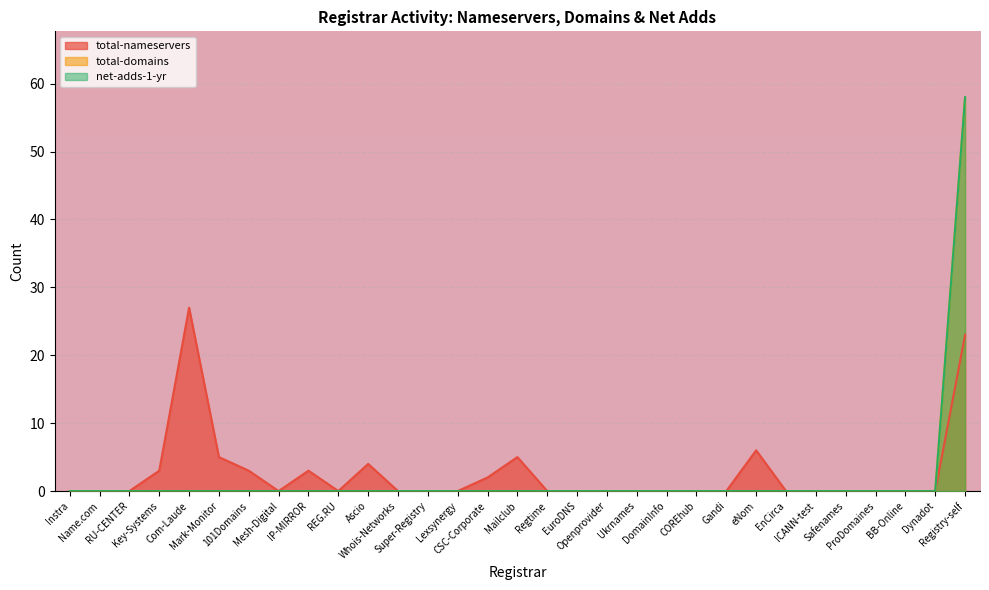

Which category has the lowest value in the net-adds-1-yr series?

Instra